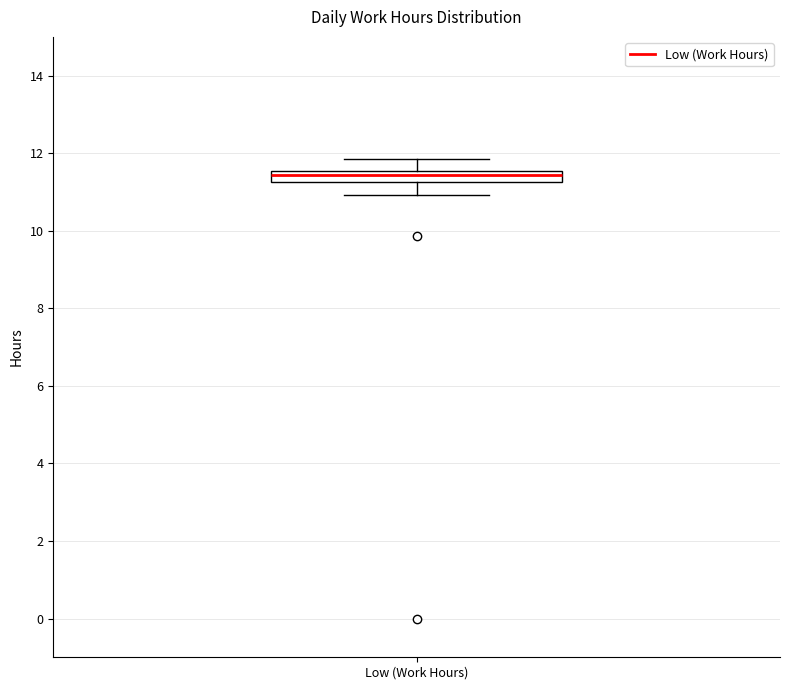

Where is the upper edge of the box for Low (Work Hours) on the y-axis? The values are not printed on the chart, so give them approximately, as read against the axis.

11.6